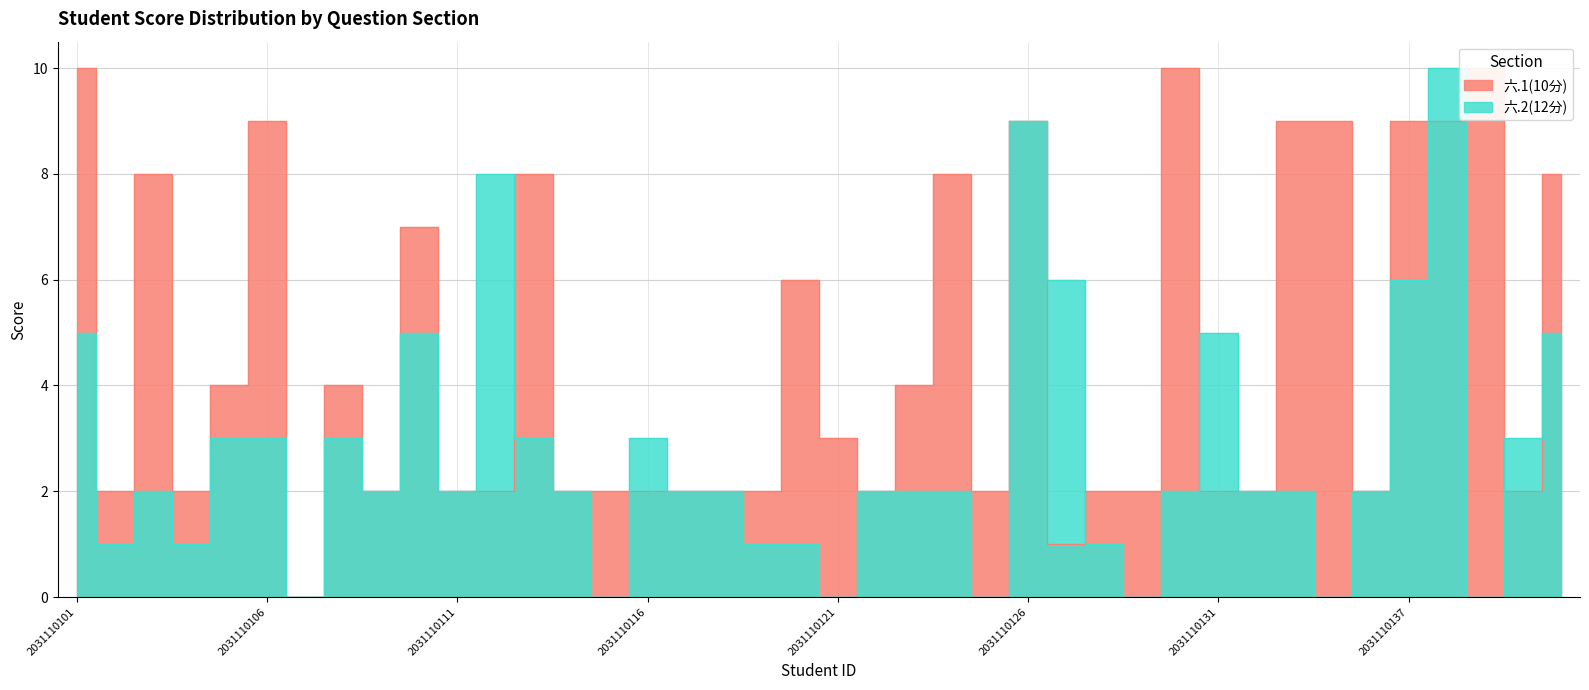

Where is the first local maximum for 六.2(12分)?

2031110103